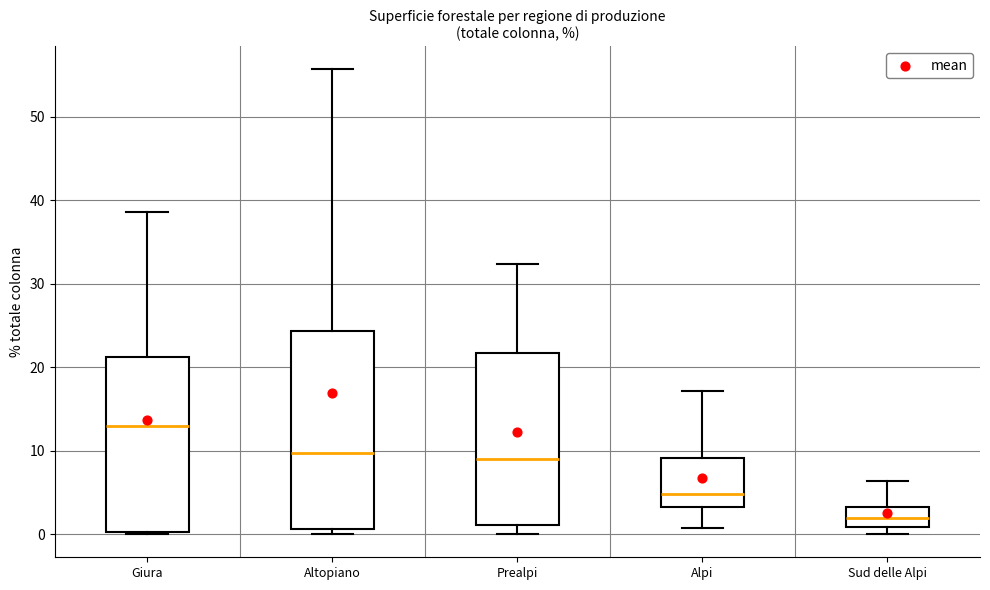

Reading left to right, read every box against the y-axis: the position of its median line, the range the box covers, and the ends of its whiskers. The values are not printed on the chart, so give them approximately, as read against the axis.

Giura: median 13, box 0 to 21, whiskers 0 to 39
Altopiano: median 10, box 1 to 24, whiskers 0 to 56
Prealpi: median 9, box 1 to 22, whiskers 0 to 32
Alpi: median 5, box 3 to 9, whiskers 1 to 17
Sud delle Alpi: median 2, box 1 to 3, whiskers 0 to 6